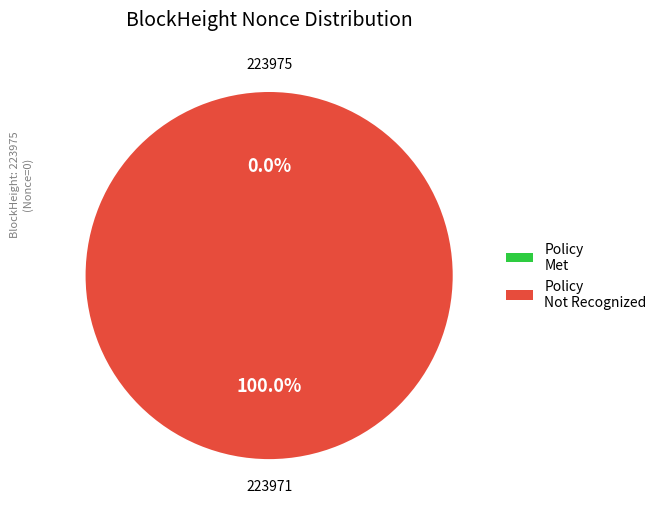

To the nearest percent, what is the difference between the largest and smallest slice percentages?

100%